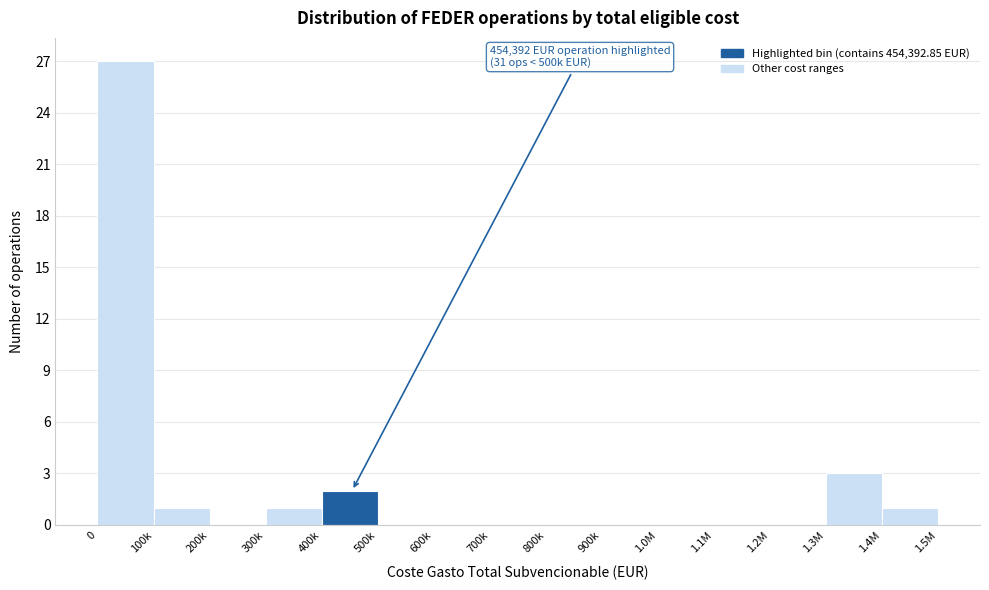

Reading left to right, list all the values displayed in this chart.

0=27	100k=1	200k=0	300k=1	400k=2	500k=0	600k=0	700k=0	800k=0	900k=0	1.0M=0	1.1M=0	1.2M=0	1.3M=3	1.4M=1